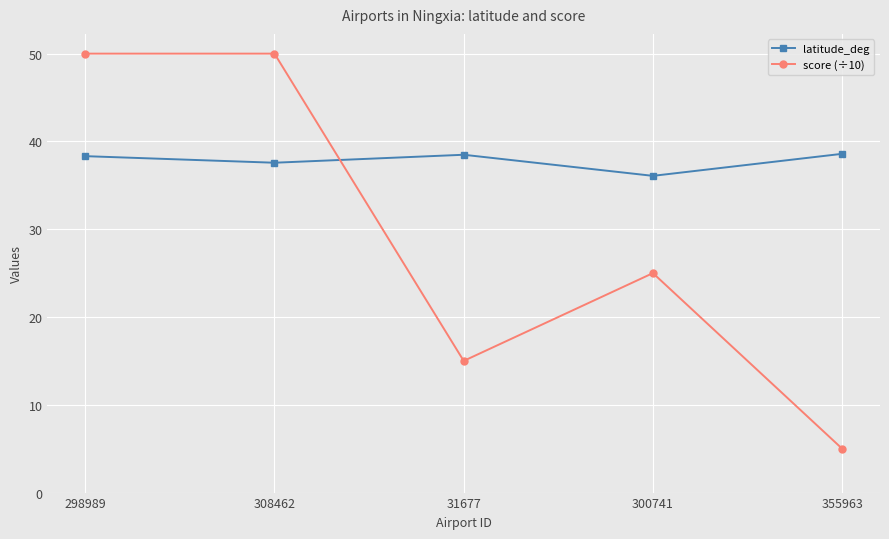

How many data points in latitude_deg are less than 38?

2